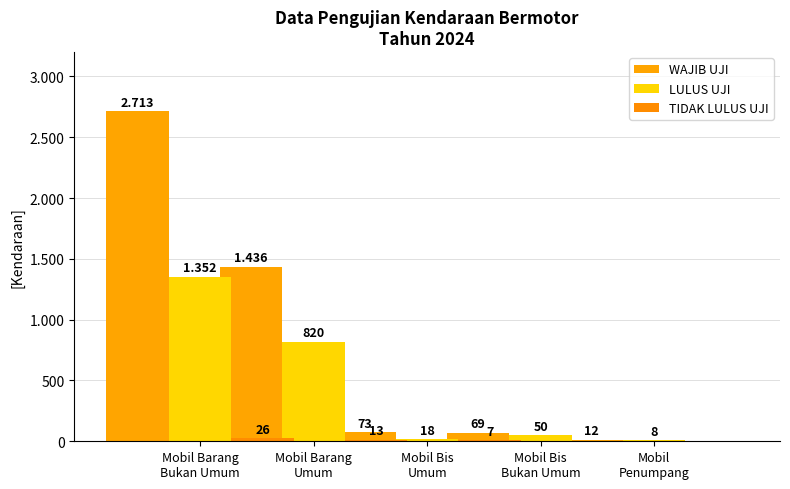

At which category does the chart reach its peak across all series?

Mobil Barang
Bukan Umum